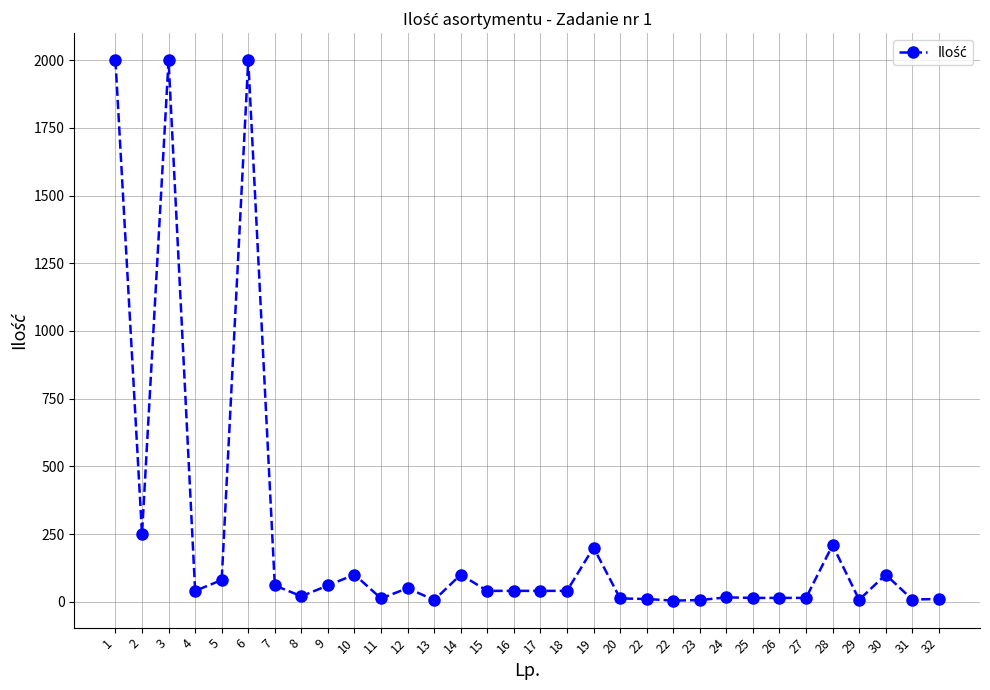

List the labels in order of value, largest first.

1, 3, 6, 2, 28, 19, 10, 14, 30, 5, 7, 9, 12, 4, 15, 16, 17, 18, 8, 24, 25, 26, 27, 11, 20, 22, 32, 31, 29, 13, 23, 22